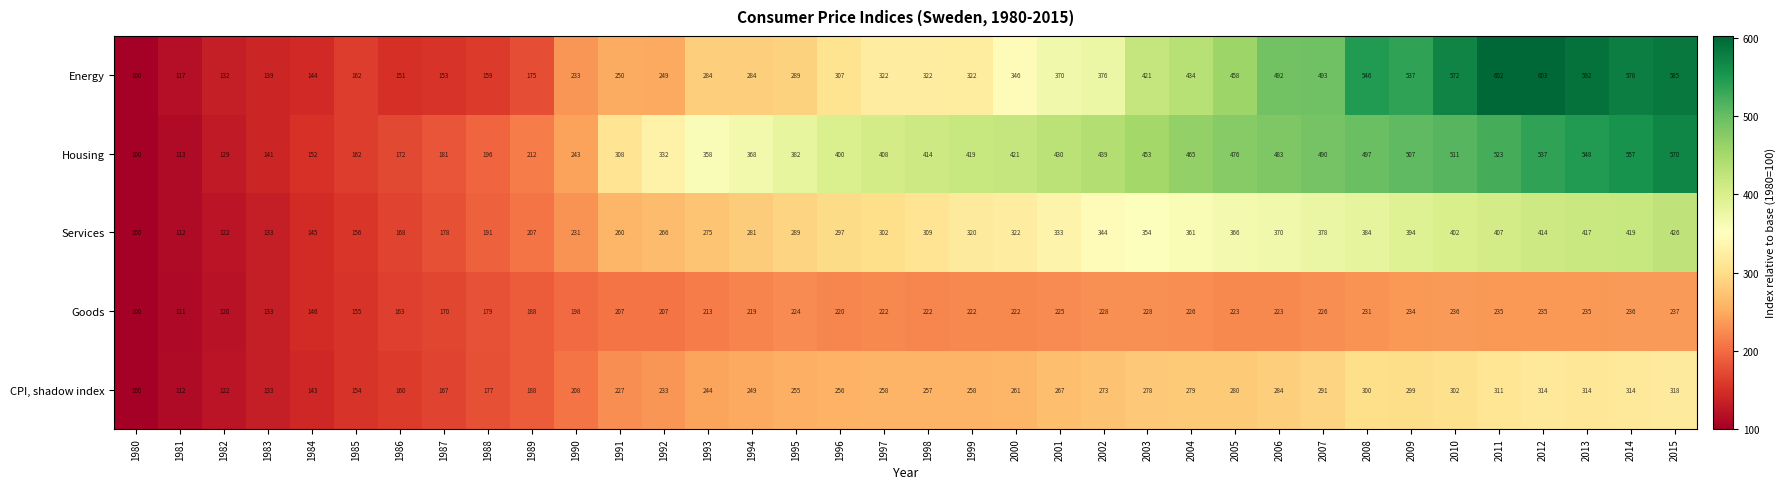

At which label is Goods closest to 168?

1987